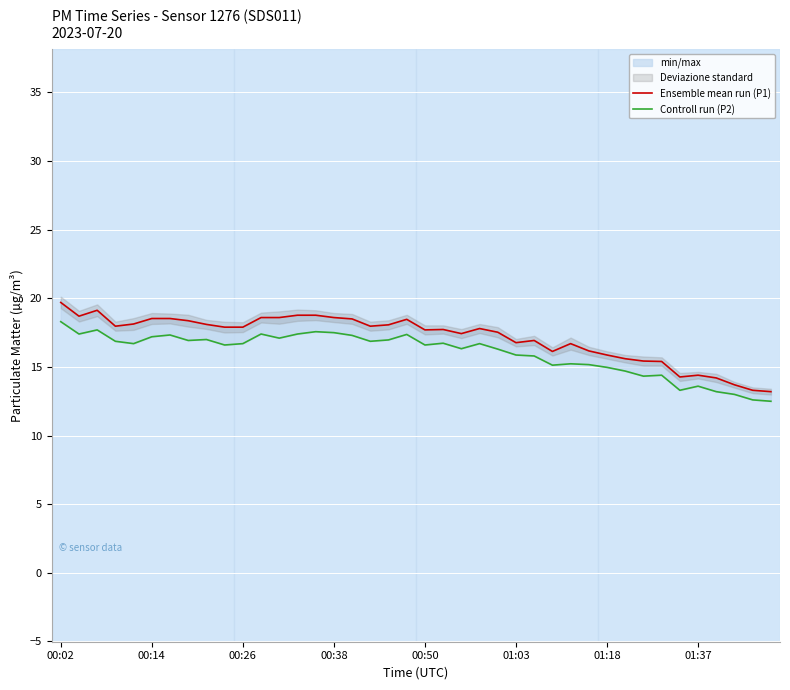

What is the highest value of the Ensemble mean run (P1) series?

19.7